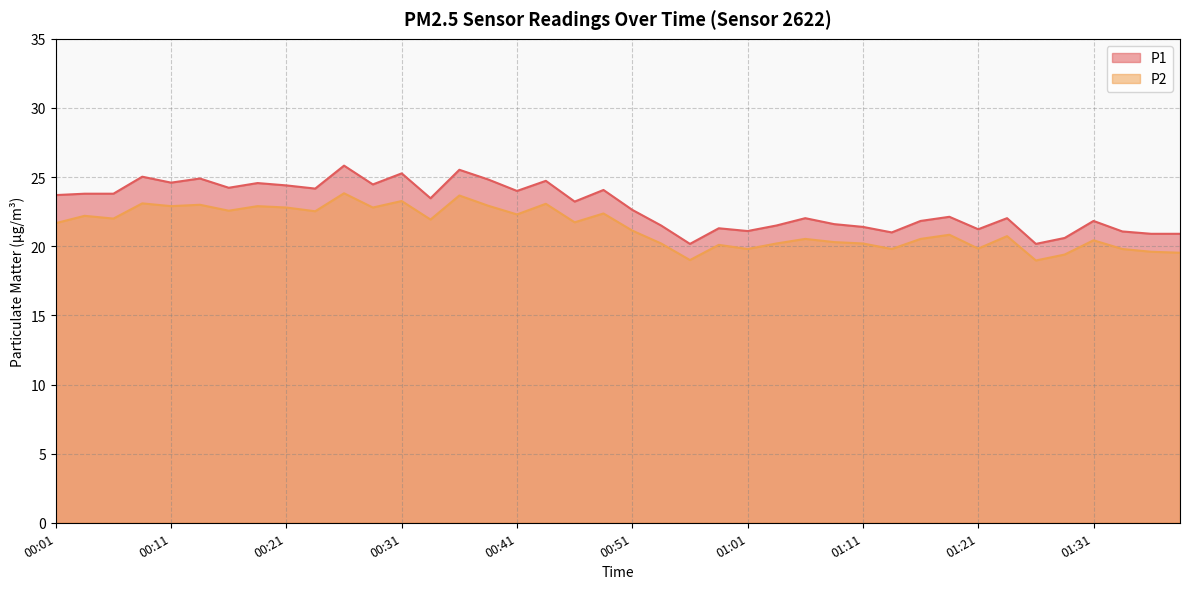

What is the label of the 3rd point from the right?

01:33